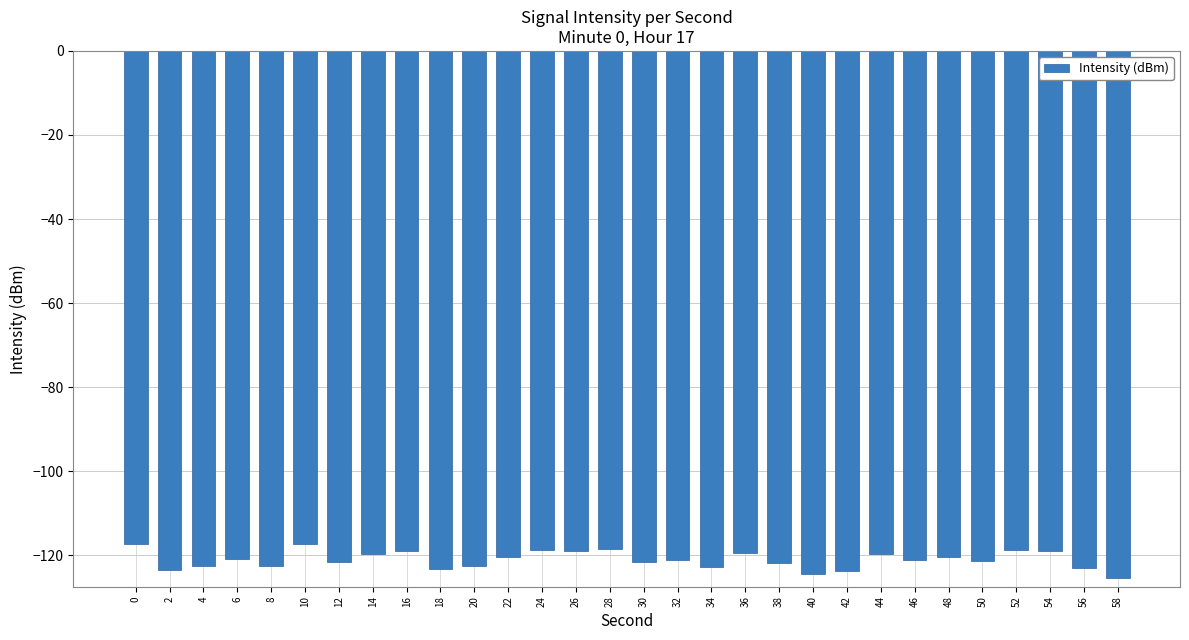

What is the value of the 15th bar from the left?

-118.6